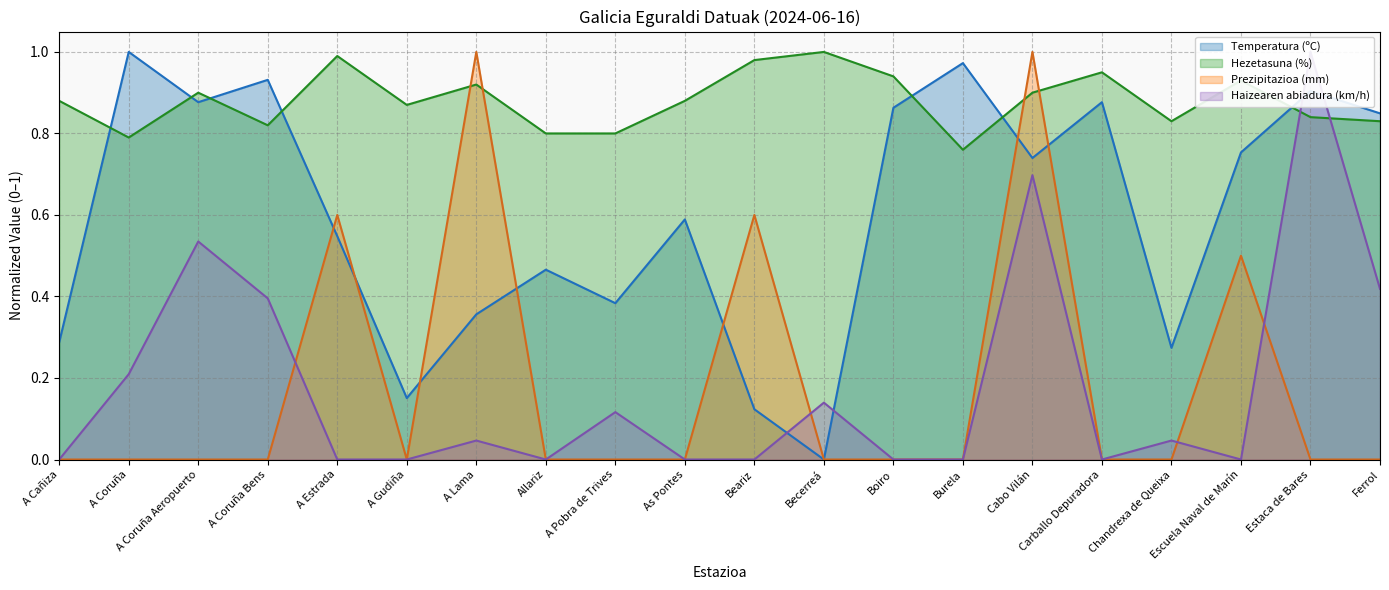

What is the sum of all Prezipitazioa (mm) values?

3.7